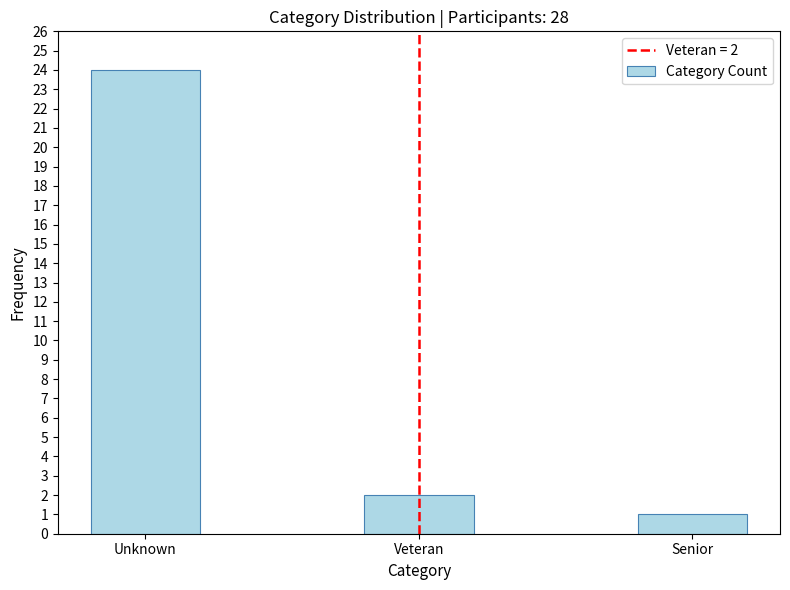

Reading left to right, list all the values displayed in this chart.

Unknown=24	Veteran=2	Senior=1